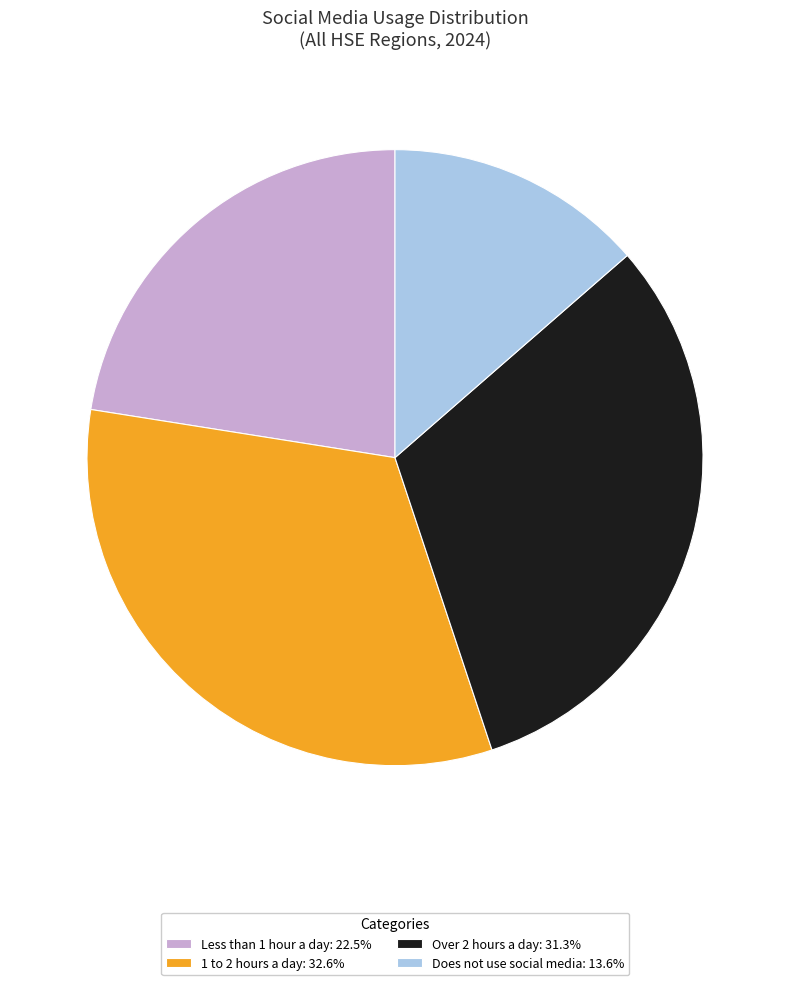

Do 1 to 2 hours a day: 32.6% and Less than 1 hour a day: 22.5% together represent more than half of the pie?

Yes